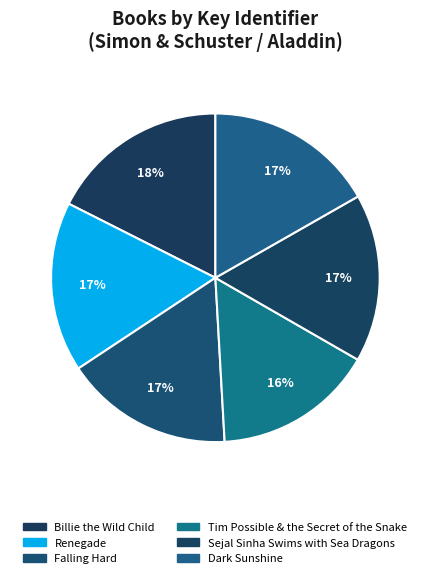

Which category has the smallest portion of the pie?

Tim Possible & the Secret of the Snake